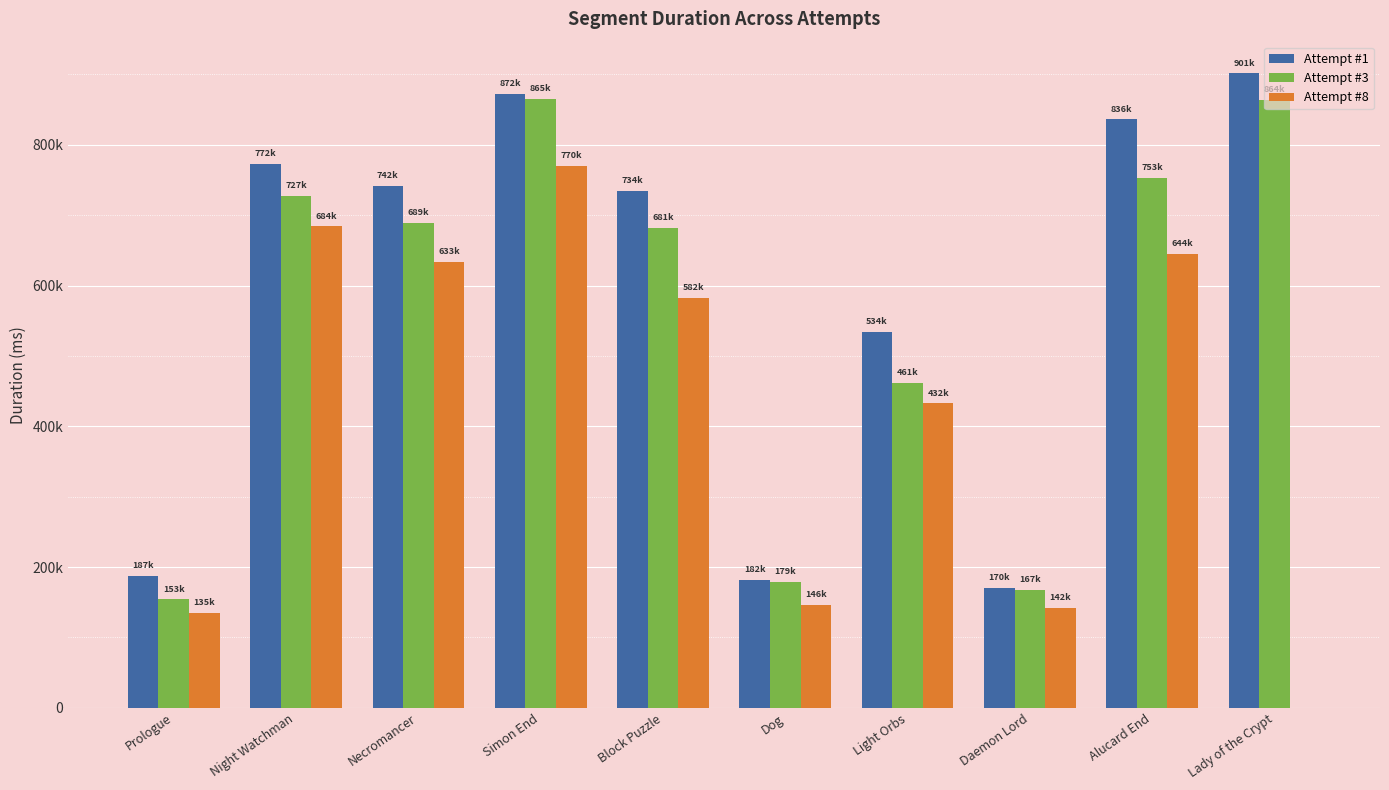

At Simon End, list the series in order from smallest to largest.

Attempt #8, Attempt #3, Attempt #1